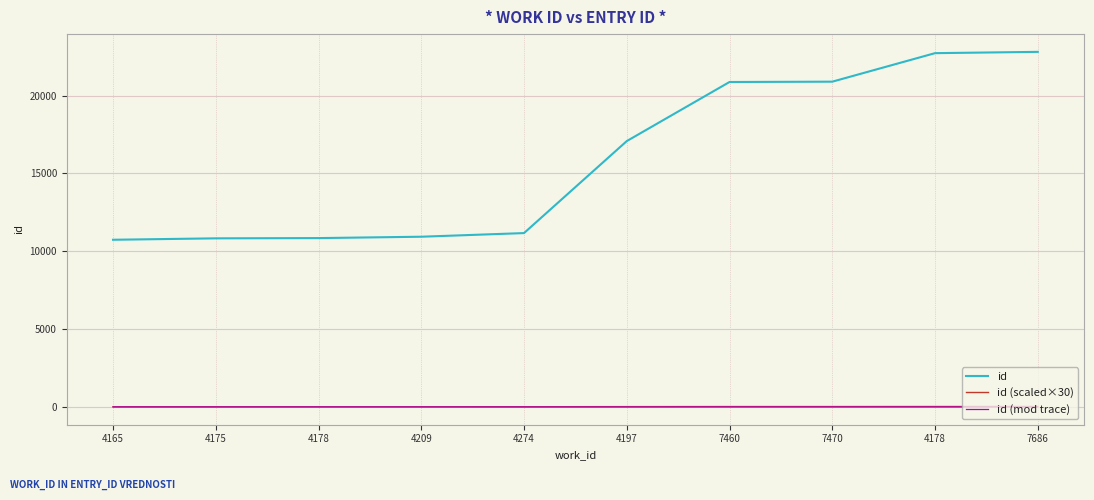

Which series has the largest total across all categories?

id